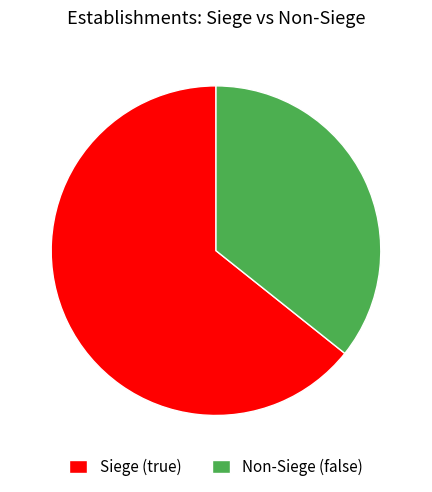

Which category has the smallest portion of the pie?

Non-Siege (false)